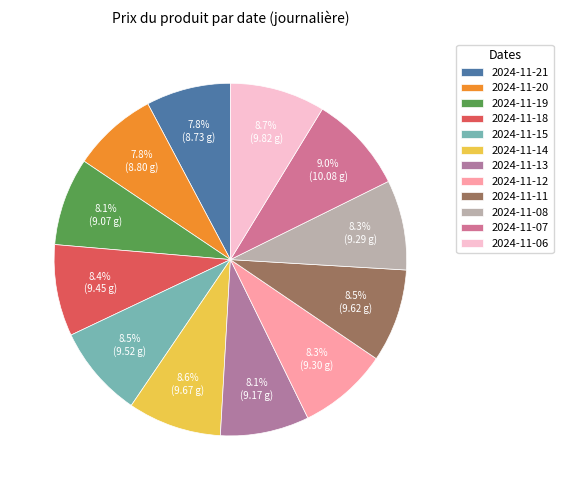

Does any single category account for the majority?

No